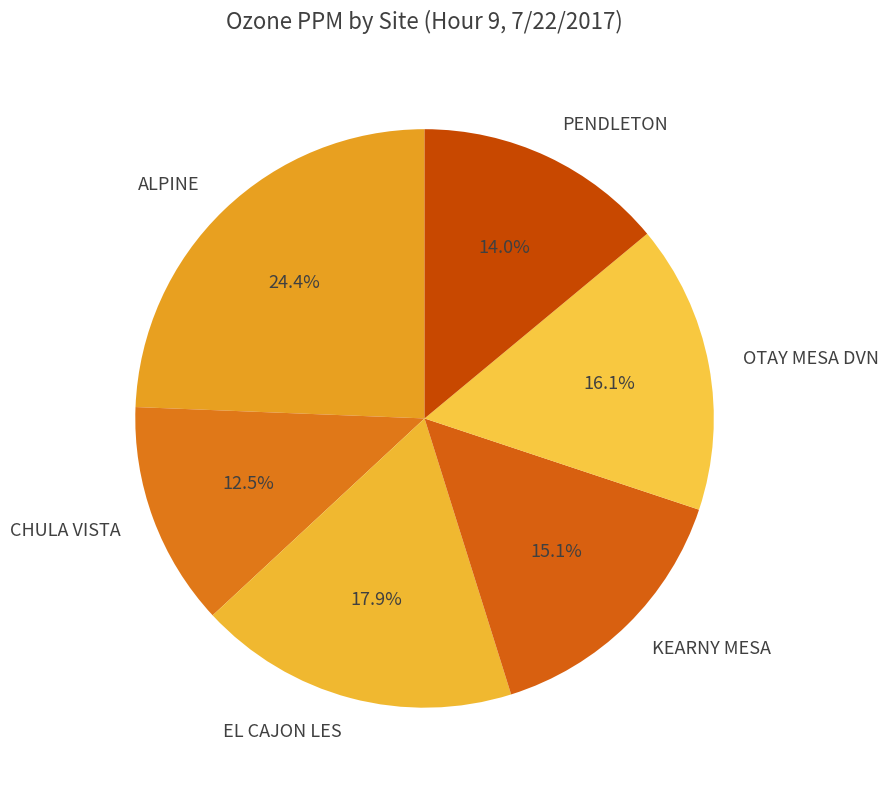

What is the smallest slice in the pie chart?

CHULA VISTA